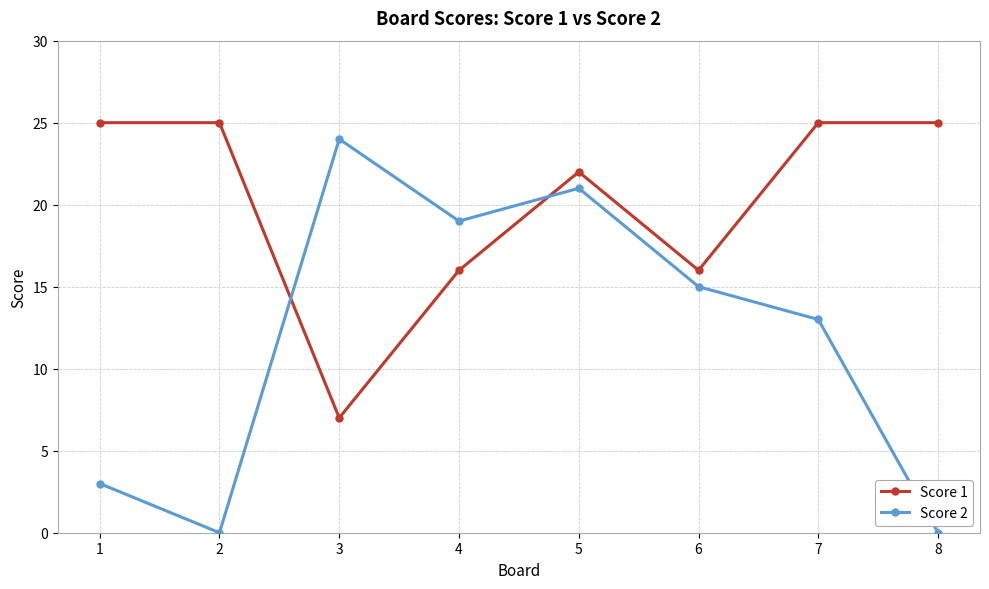

List the series in order of their overall mean, lowest first.

Score 2, Score 1